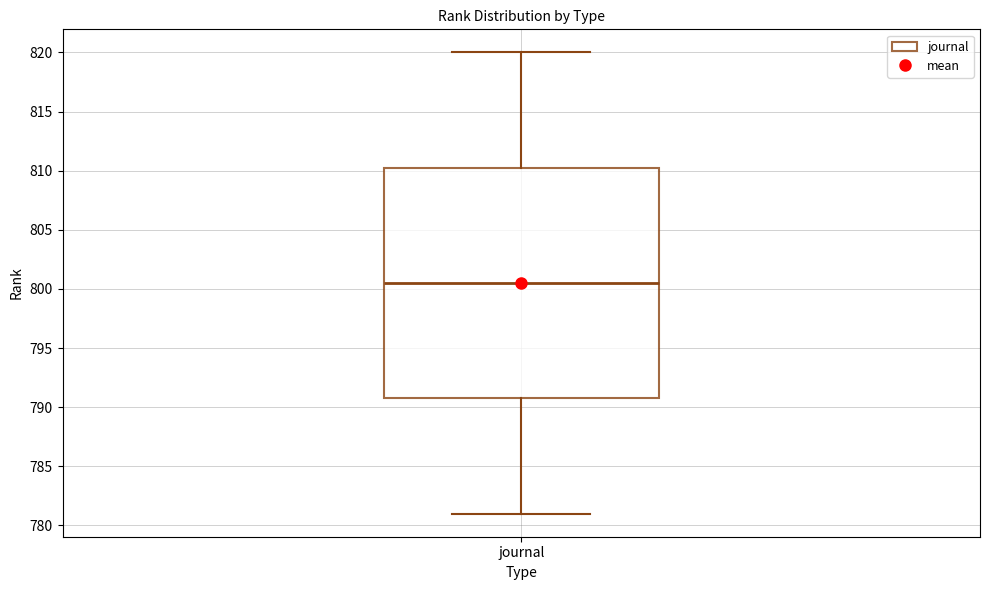

Where does the upper whisker of the box for journal end on the y-axis? The values are not printed on the chart, so give them approximately, as read against the axis.

820.0